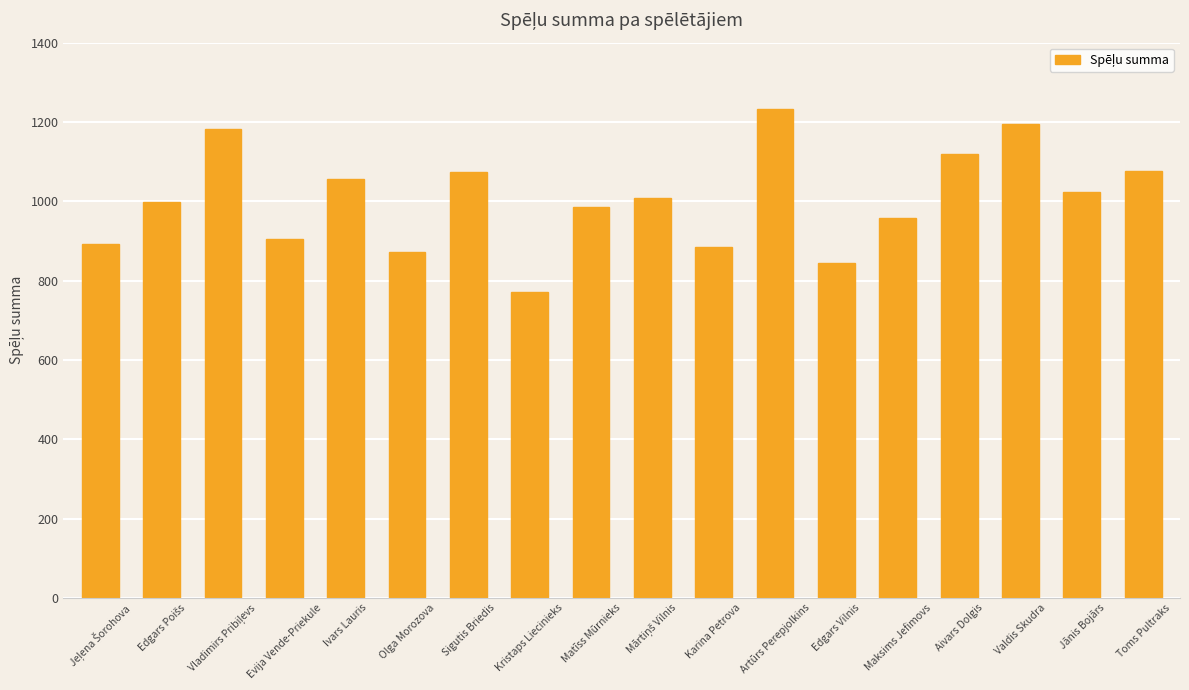

The value at Matīss Mūrnieks is 985. True or false?

True